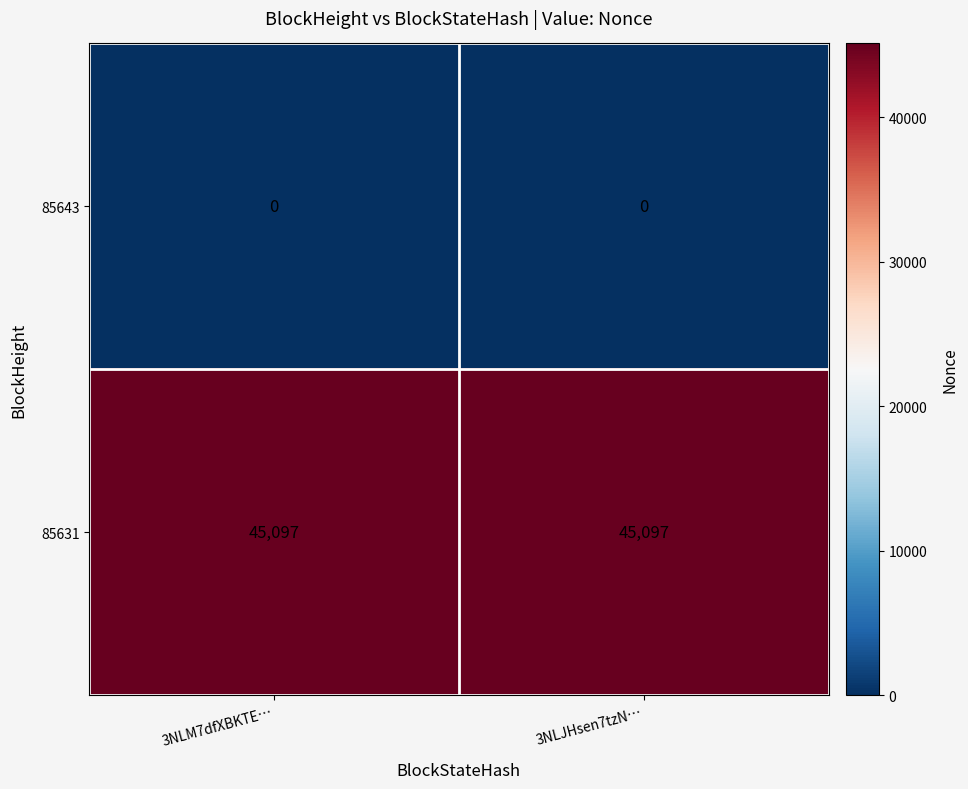

Rank the series at 3NLM7dfXBKTE… from lowest to highest value.

85643, 85631